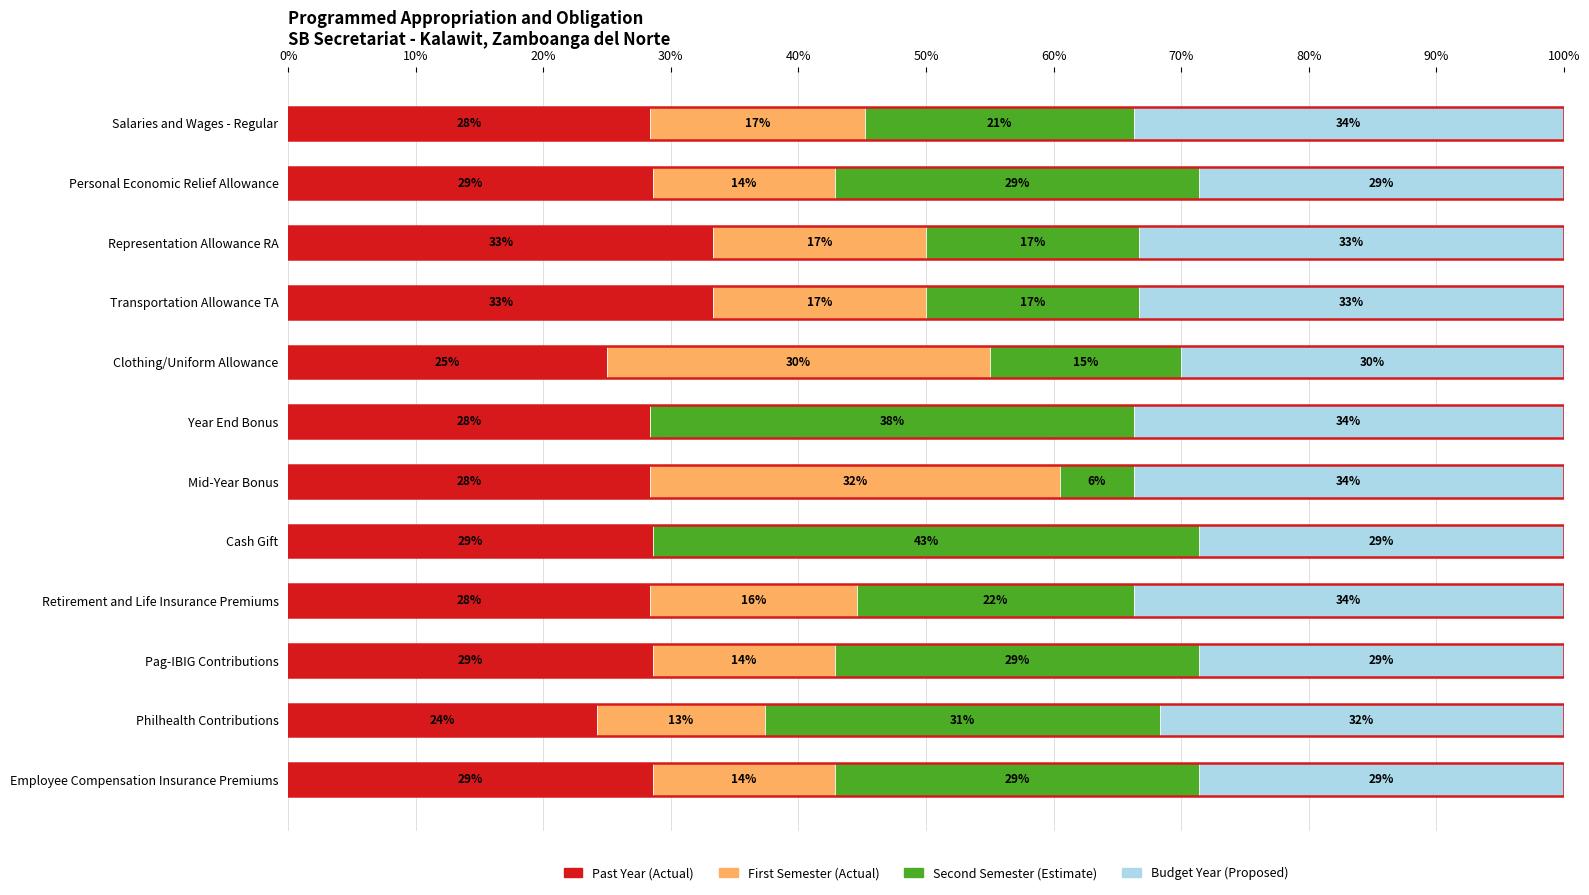

Which series has the largest range (max minus min)?

Second Semester (Estimate)